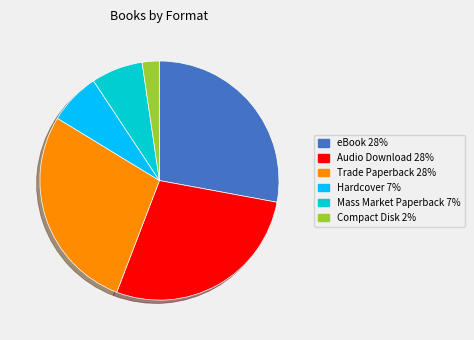

True or false: Audio Download accounts for 38% of the total.

False